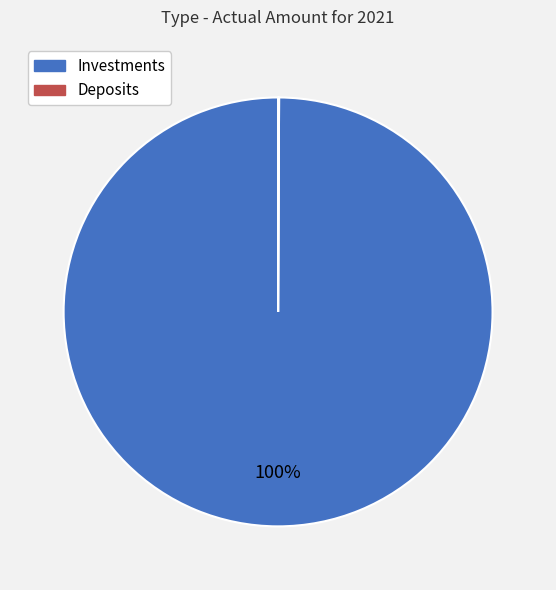

To the nearest percent, what percentage of the pie is Investments?

100%